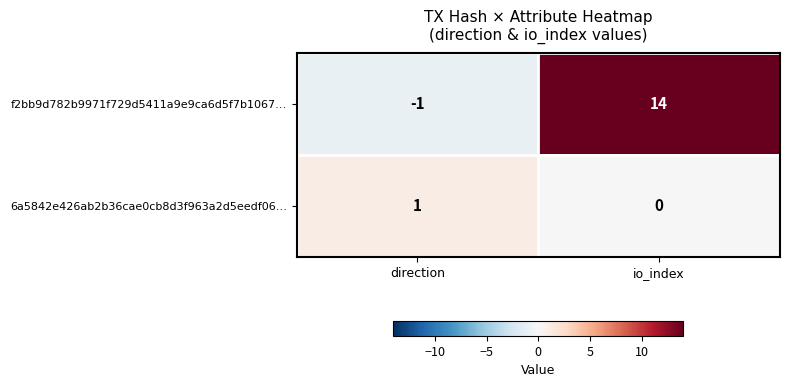

What is the sum of the f2bb9d782b9971f729d5411a9e9ca6d5f7b1067… values at direction and io_index?

13